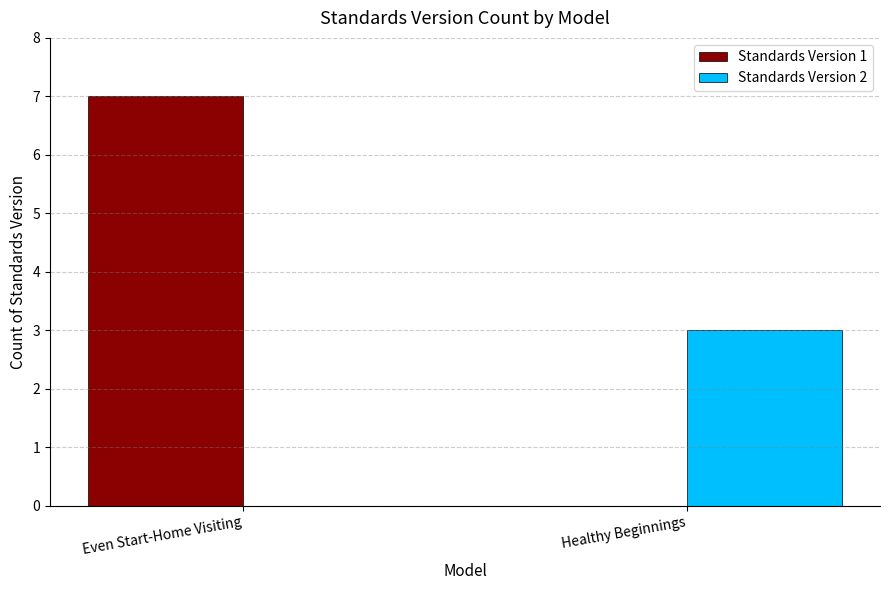

How many data points does each series have?

2